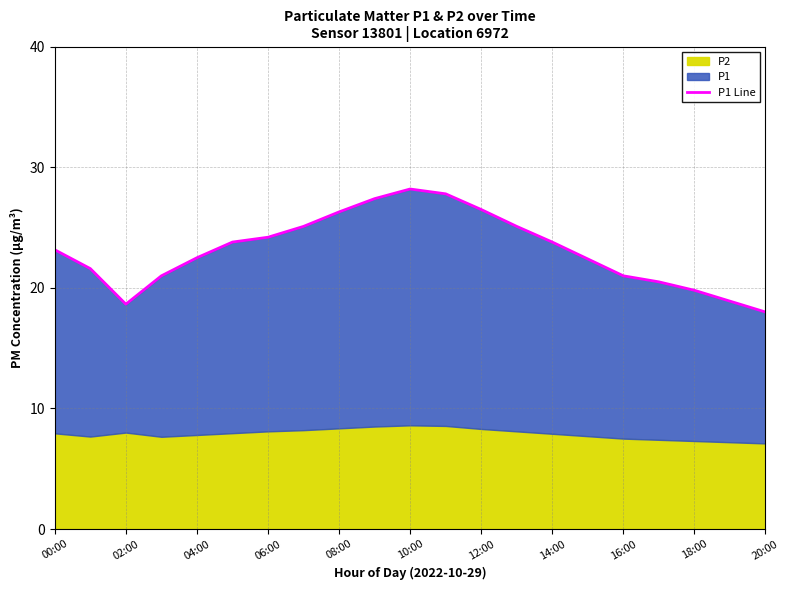

How many points are lower than both their immediate neighbors (excluding endpoints)?

1